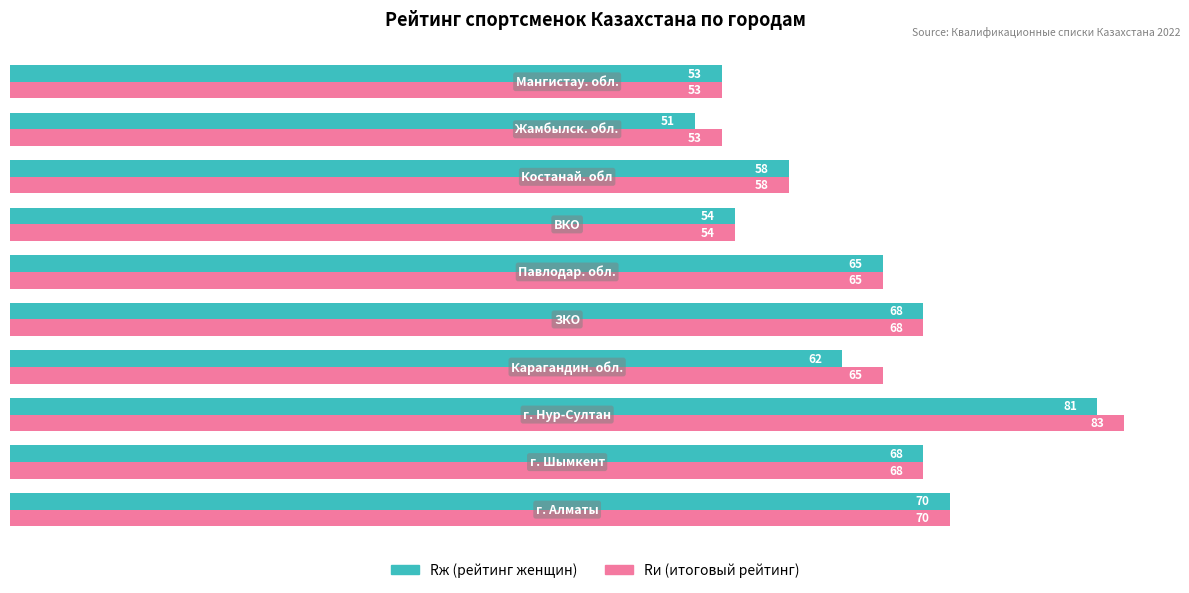

What is the greatest value displayed?

83